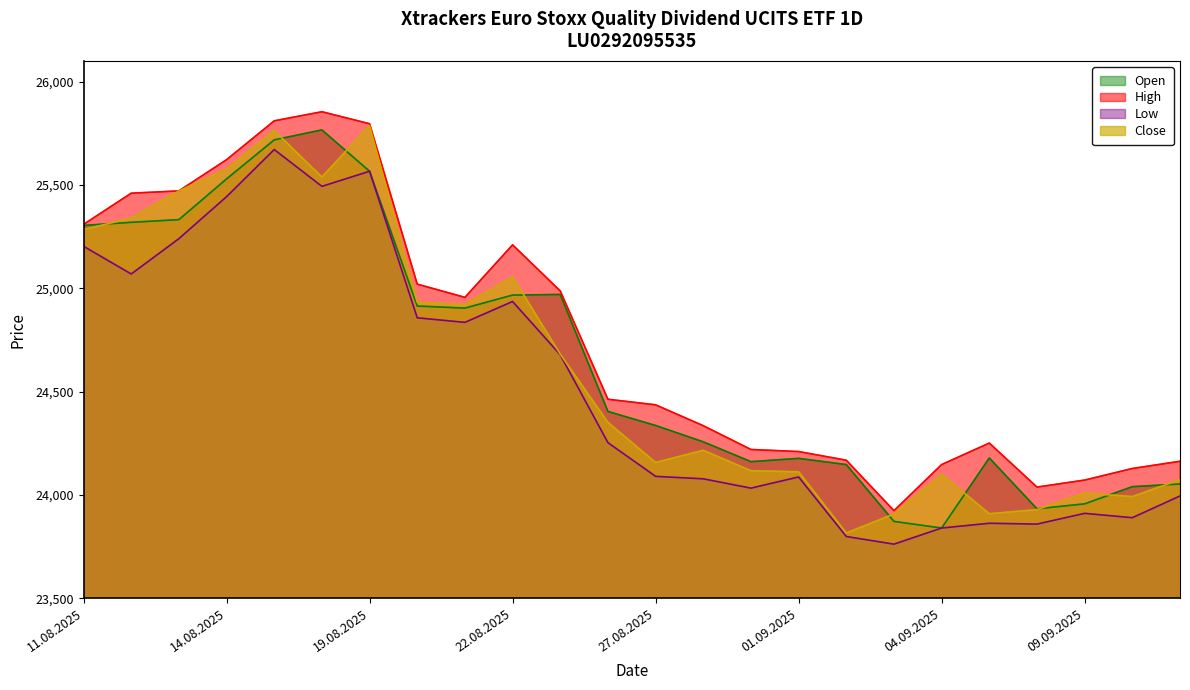

The Low series shows 35007 at 27.08.2025. True or false?

False